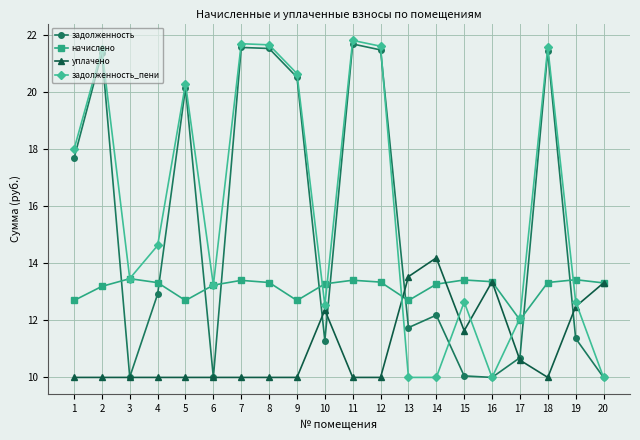

Which series has the largest total across all categories?

задолженность_пени